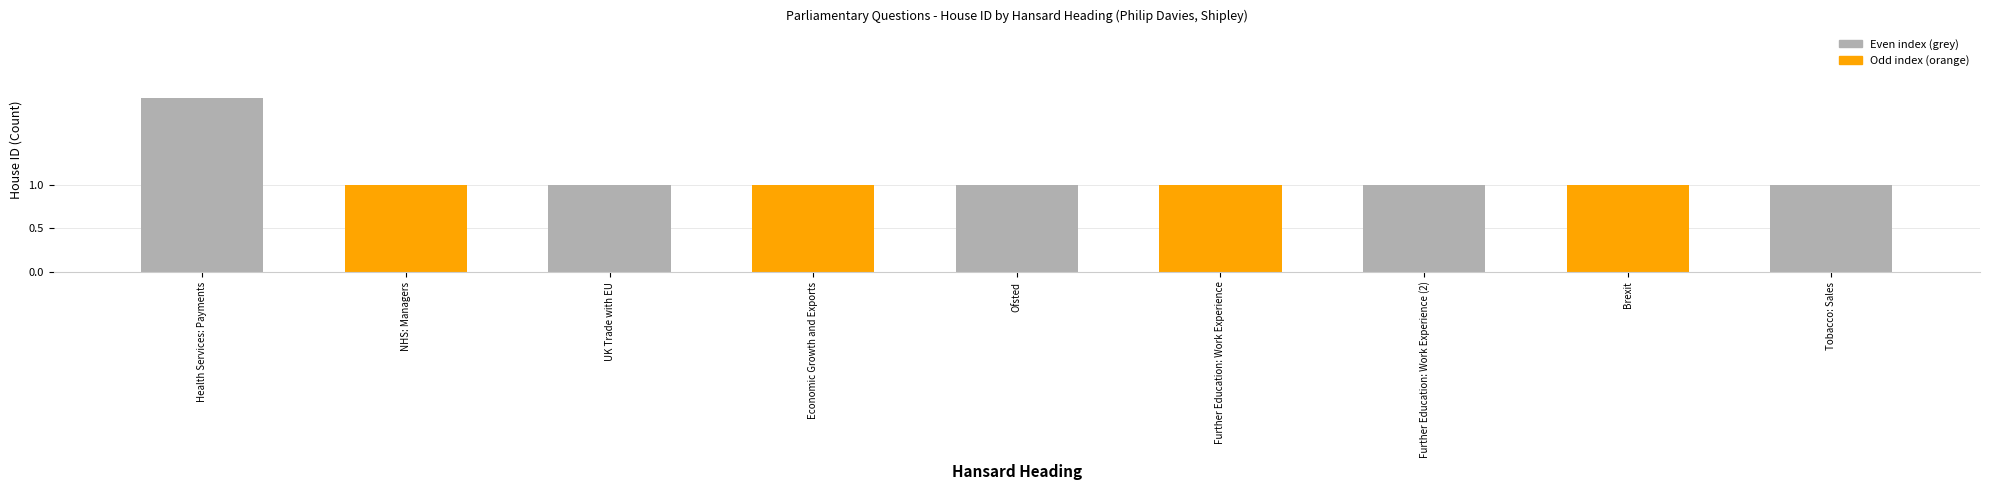

How many values are between 1 and 2?

9